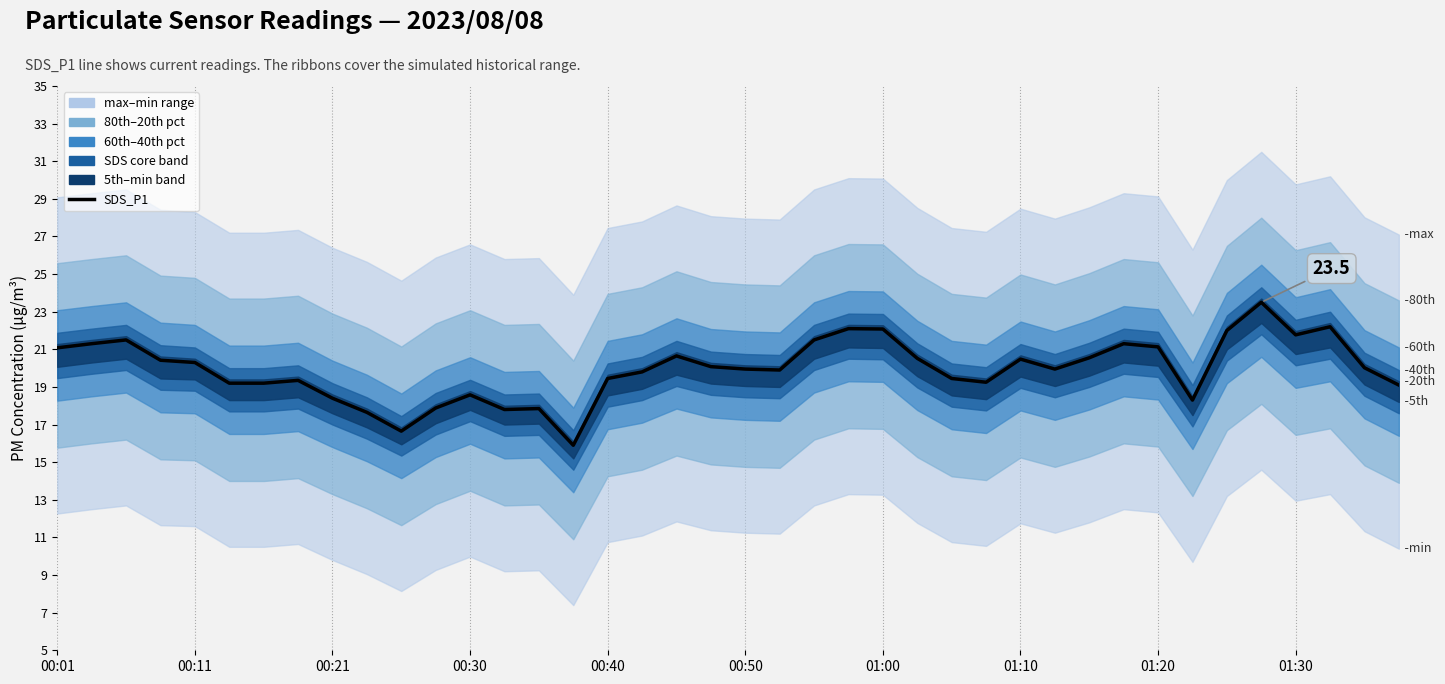

What is the sum of the values at 20 and 01:10?

39.3